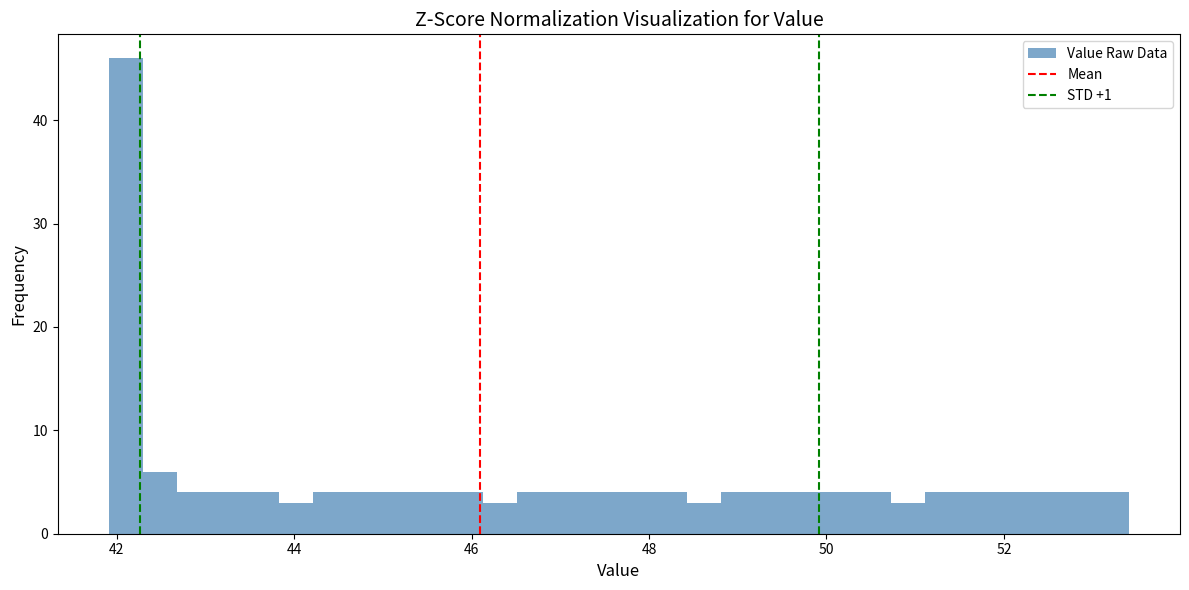

Read against the x-axis, roughly where is the centre of the tallest bar?

42.2